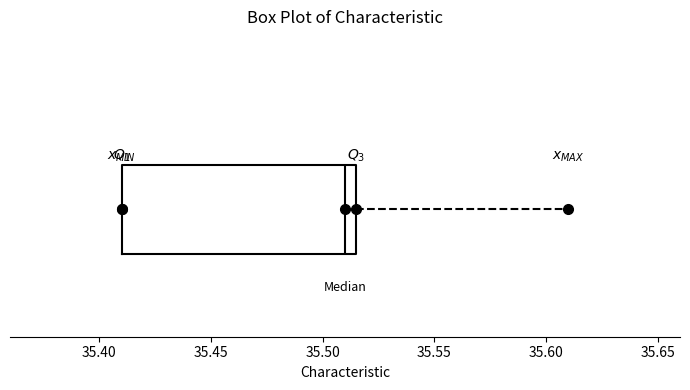

Read this box plot against the x-axis: the position of the median line, the range covered by the box, and the ends of both whiskers. The values are not printed on the chart, so give them approximately, as read against the axis.

median 35.510, box 35.410 to 35.515, whiskers 35.410 to 35.610